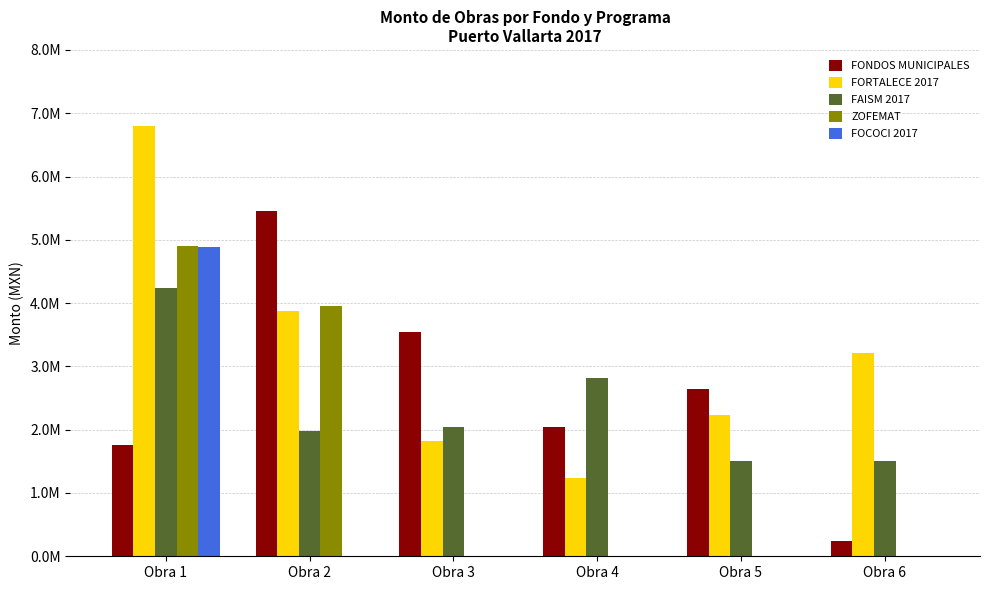

Does the chart contain stacked bars?

No